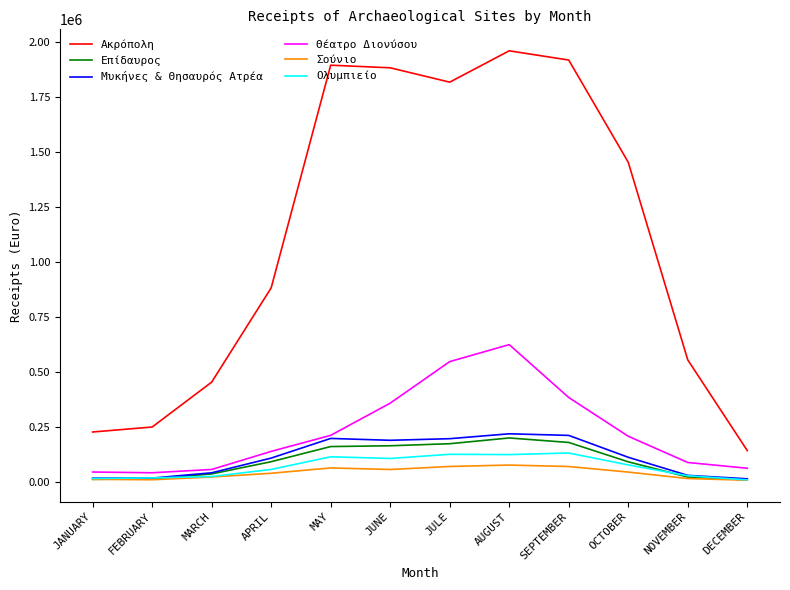

Is it true that Μυκήνες & Θησαυρός Ατρέα equals 198600 at JULE?

True